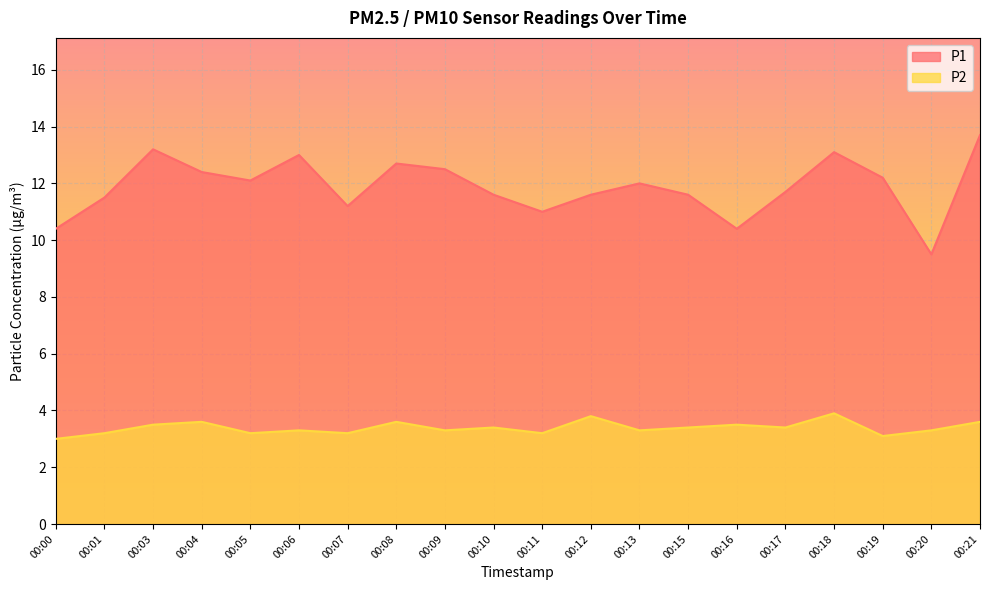

List the series in order of their overall mean, highest first.

P1, P2